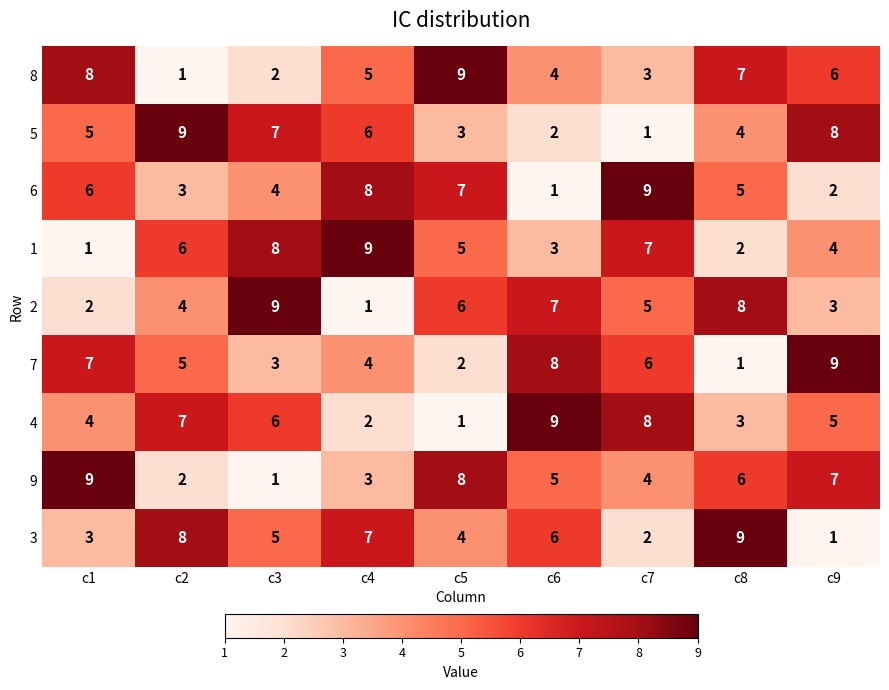

What is the difference between the maximum and minimum values in the 7 series?

8